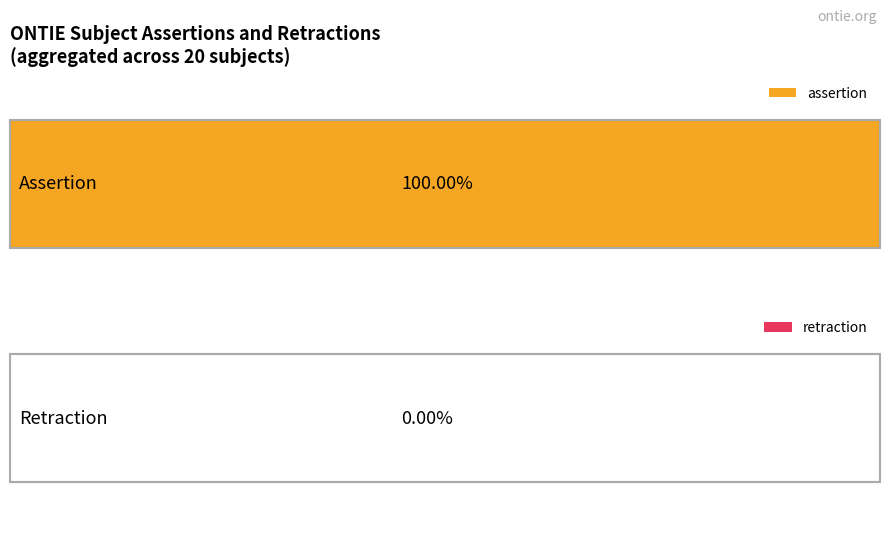

Does the chart contain stacked bars?

No